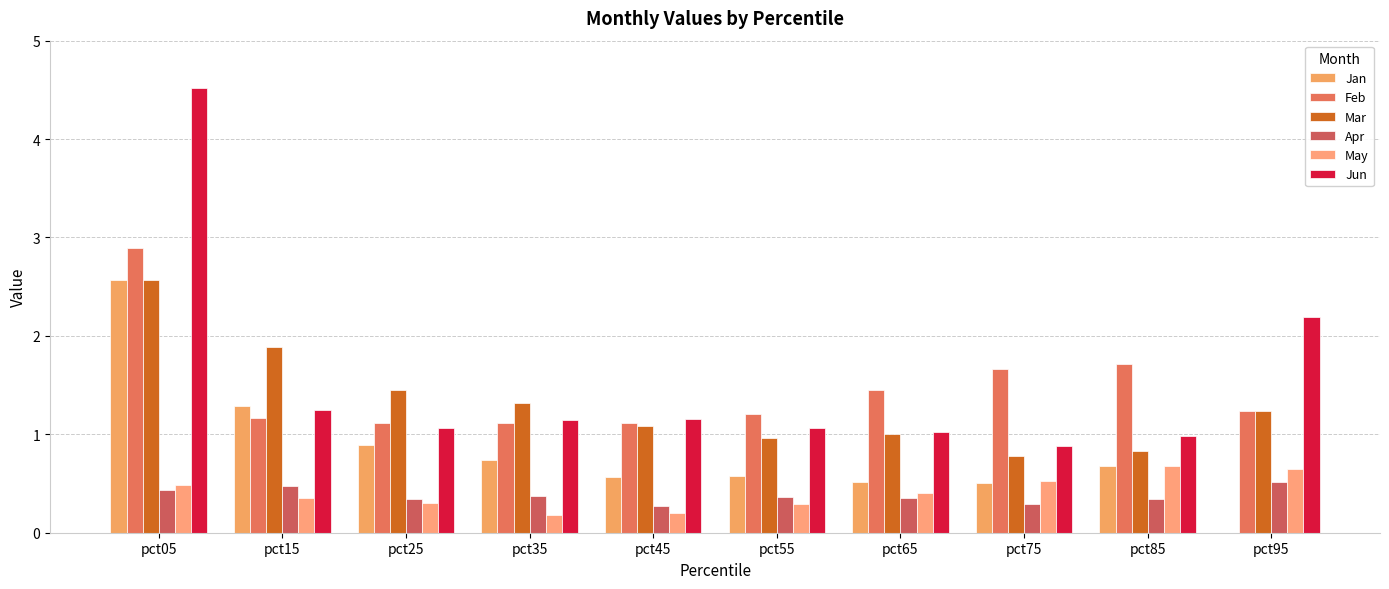

What is the difference between the highest and lowest values at pct85?

1.4